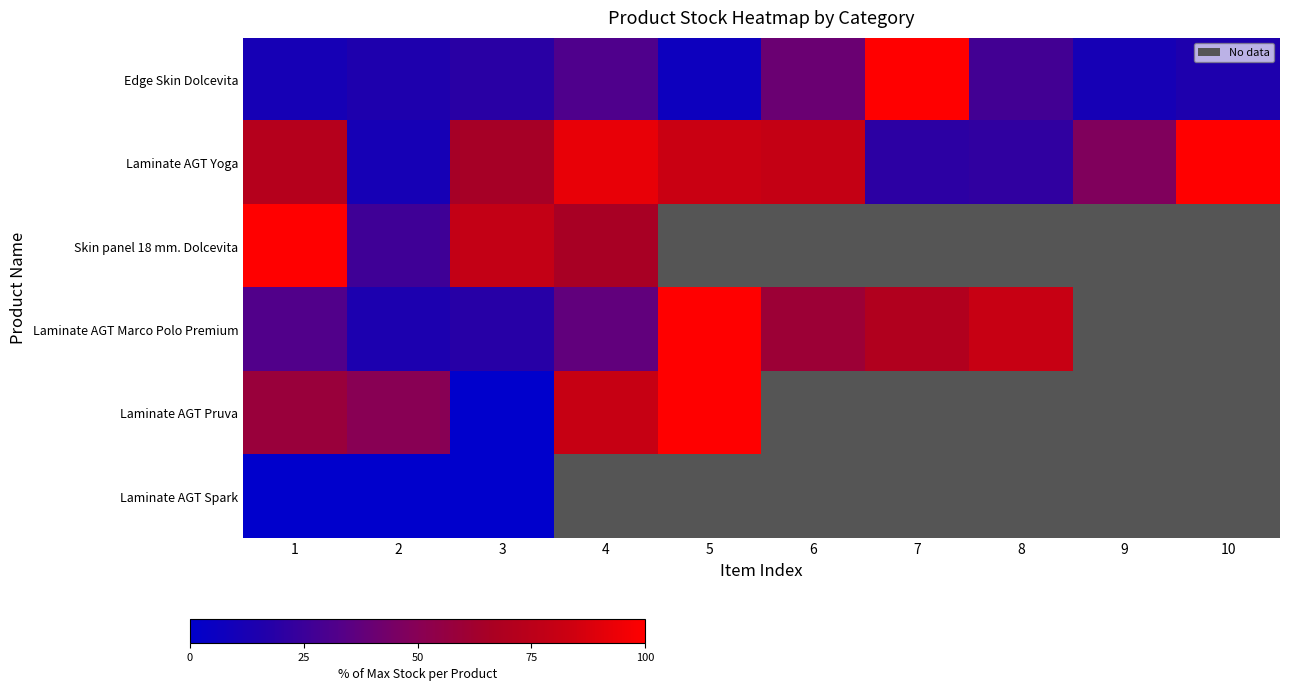

Read the Laminate AGT Pruva value at 2.

50.2